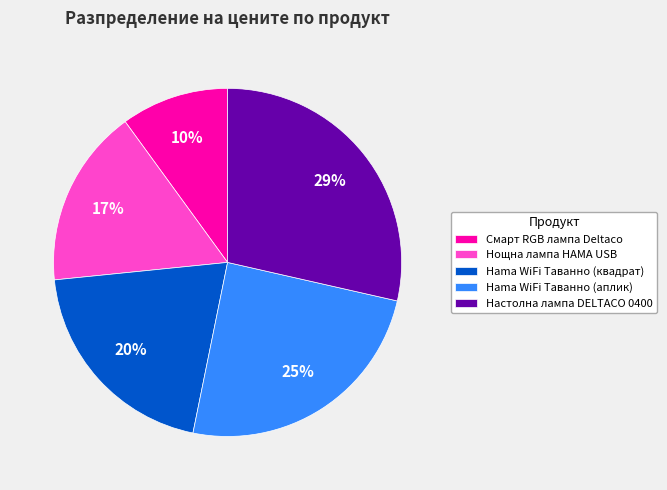

Is there a majority slice in this chart?

No